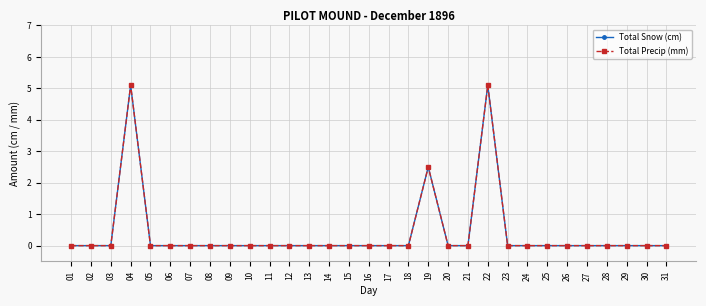

Does the chart have visible grid lines?

Yes